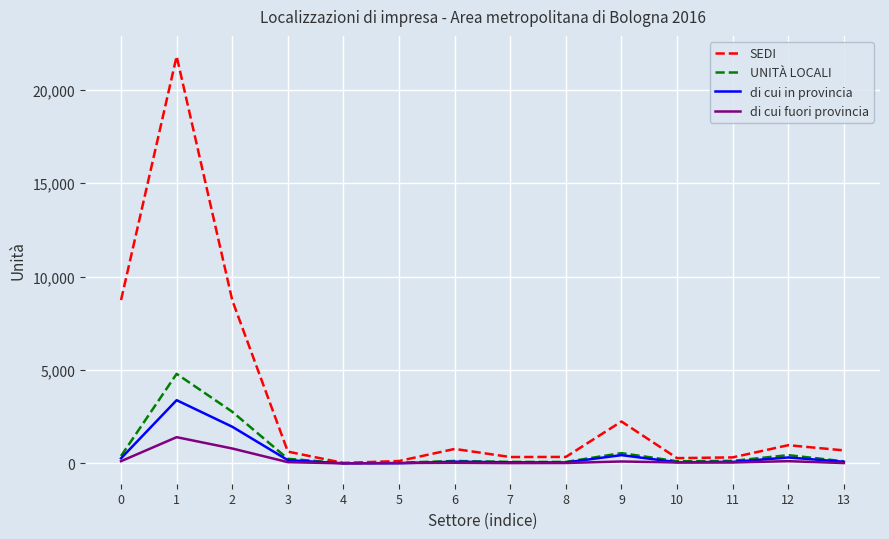

What is the difference between the maximum and minimum values in the SEDI series?

21752